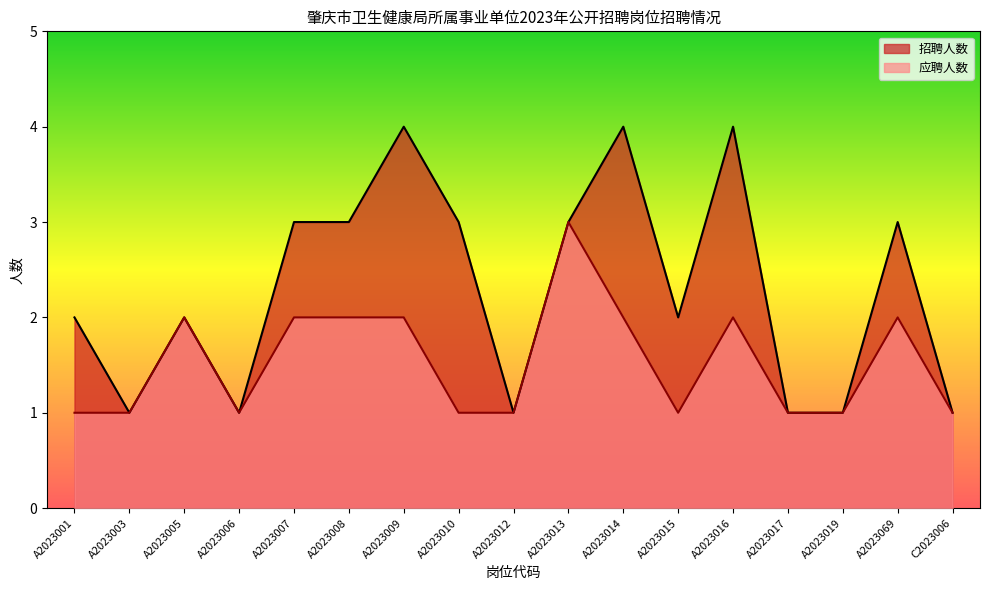

At which category does 应聘人数 reach its first local valley?

A2023006